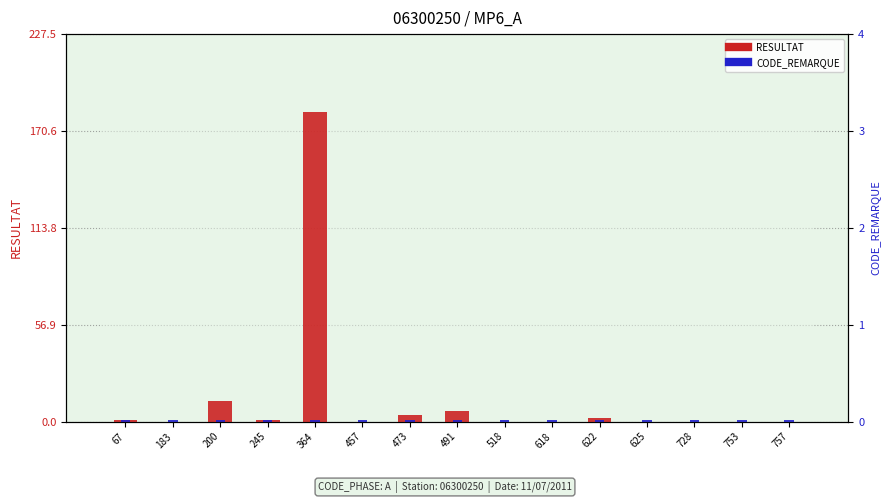

What is the difference between the highest and lowest values at 491?

5